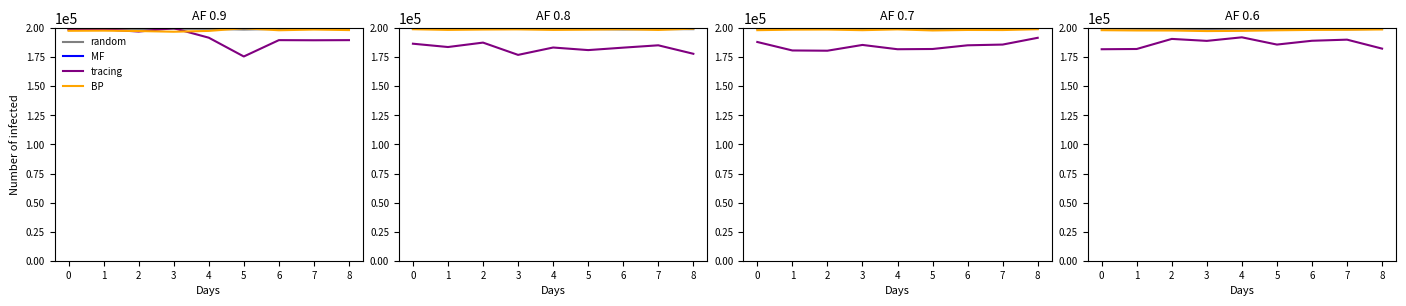

Read the MF value at 6.

200000.0